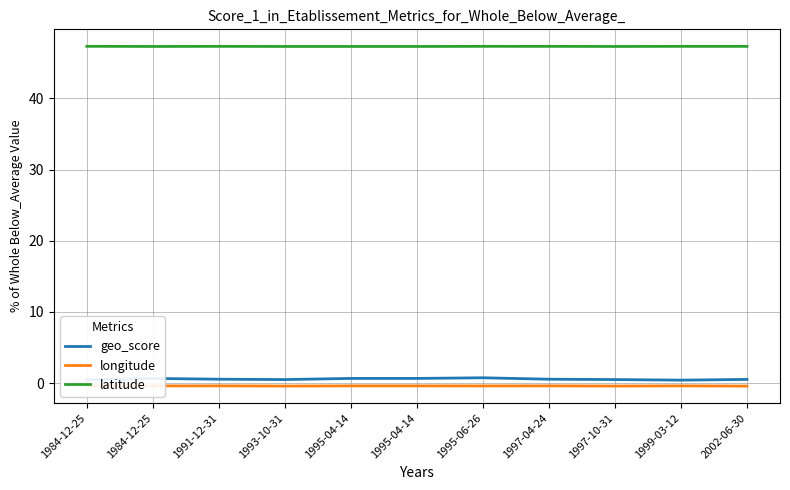

Which series has the widest spread of values?

geo_score